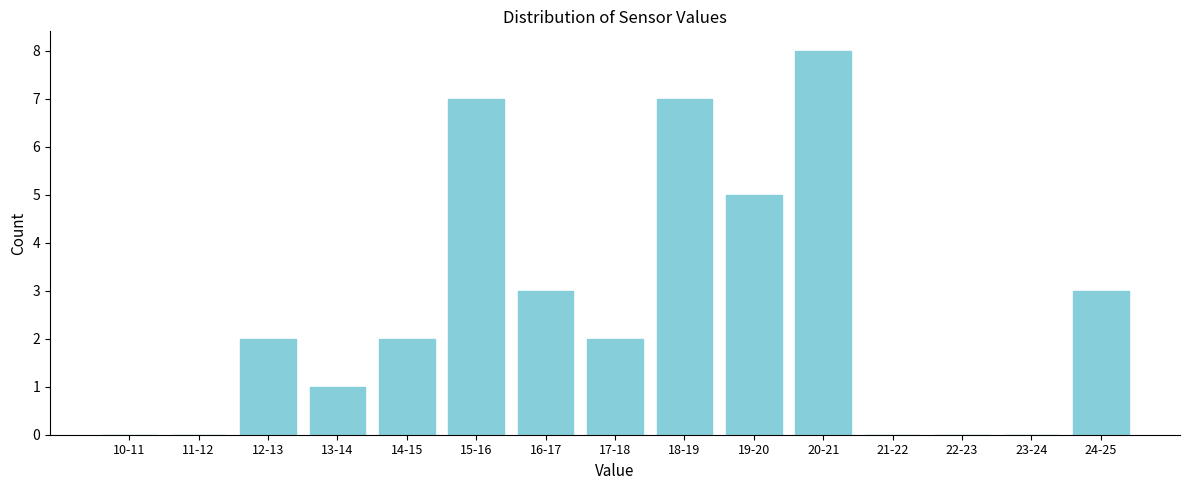

Reading left to right, extract all data points from this chart.

10-11=0	11-12=0	12-13=2	13-14=1	14-15=2	15-16=7	16-17=3	17-18=2	18-19=7	19-20=5	20-21=8	21-22=0	22-23=0	23-24=0	24-25=3